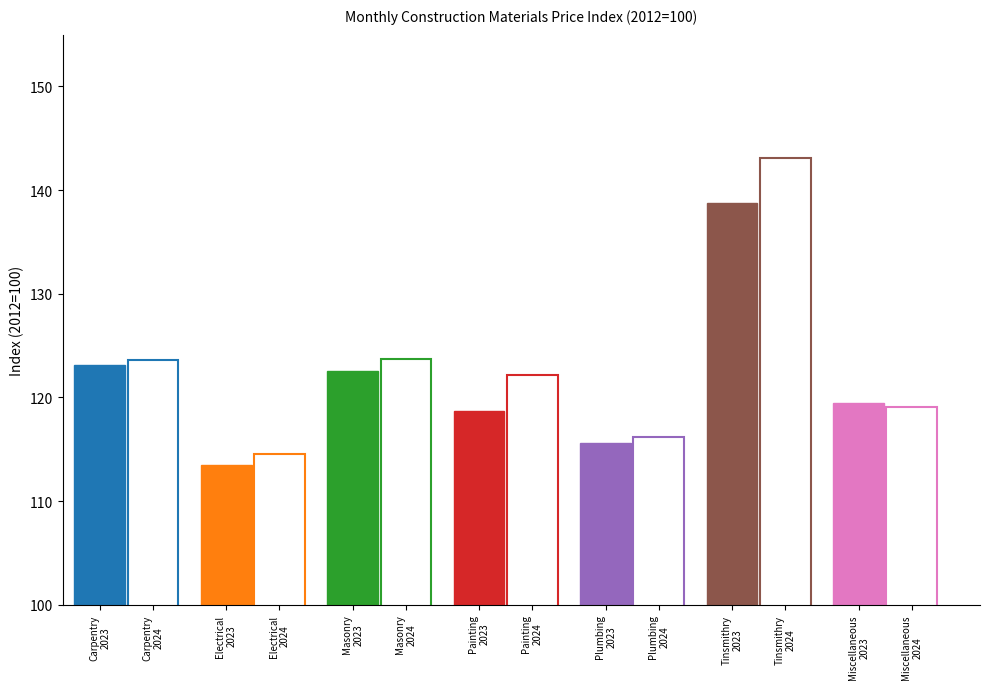

Reading left to right, what are all the values shown in this chart?

2023: 123.1	113.5	122.6	118.7	115.6	138.8	119.5
2024: 123.6	114.5	123.7	122.2	116.2	143.1	119.1